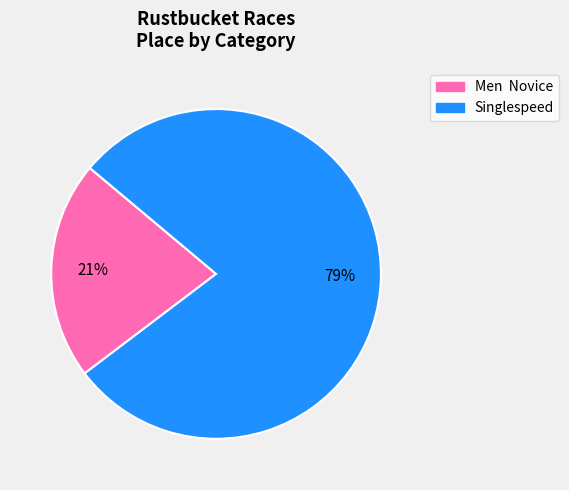

Approximately how many times larger is the value at Men Novice compared to Singlespeed?

0.3